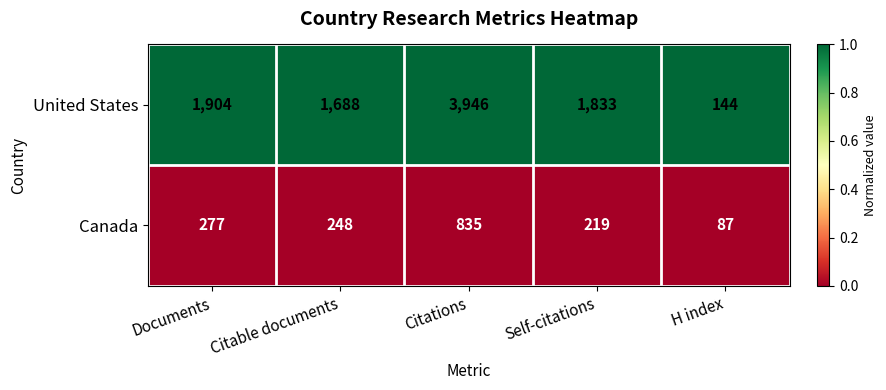

What is the difference between the maximum and second lowest values in the Canada series?

616